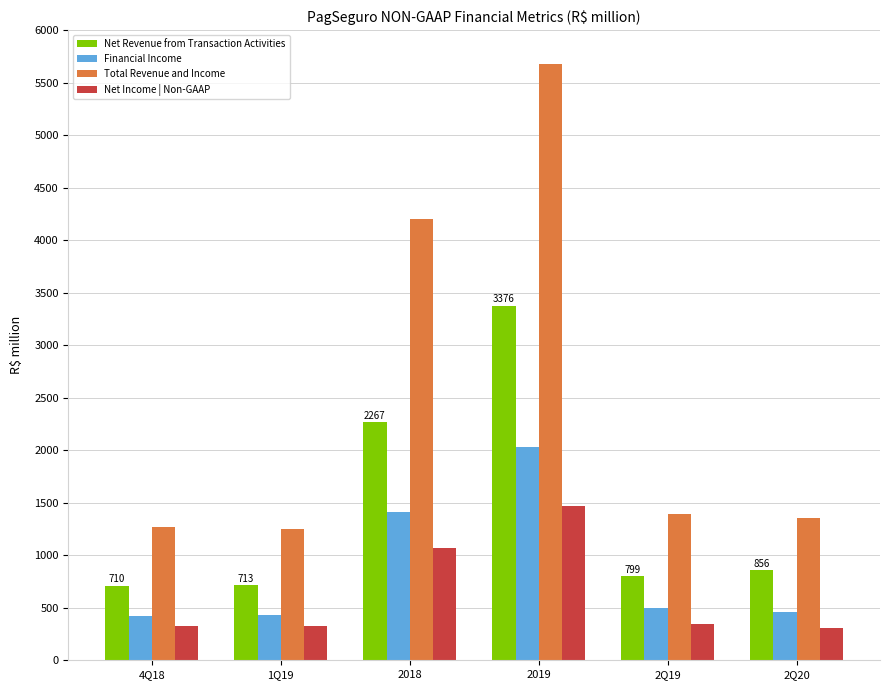

Count the number of data series in this chart.

4